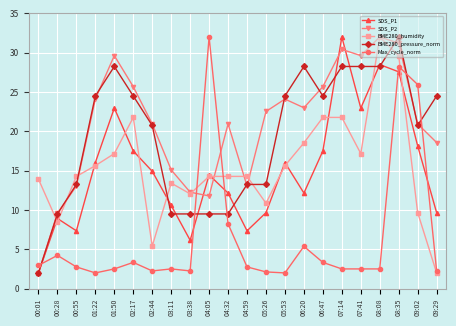

How many values in the SDS_P2 series are below 22?

11